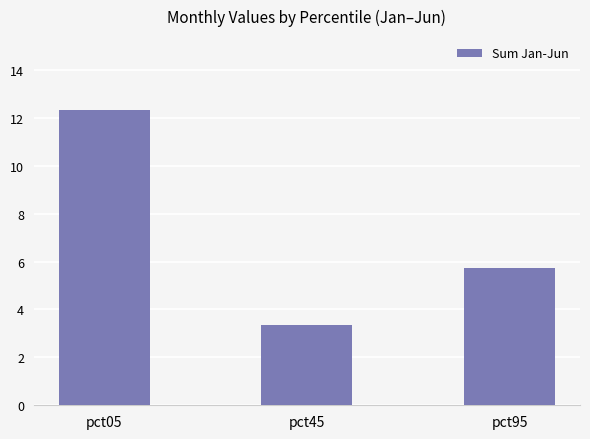

The chart shows a value of 4.8 at pct45. True or false?

False